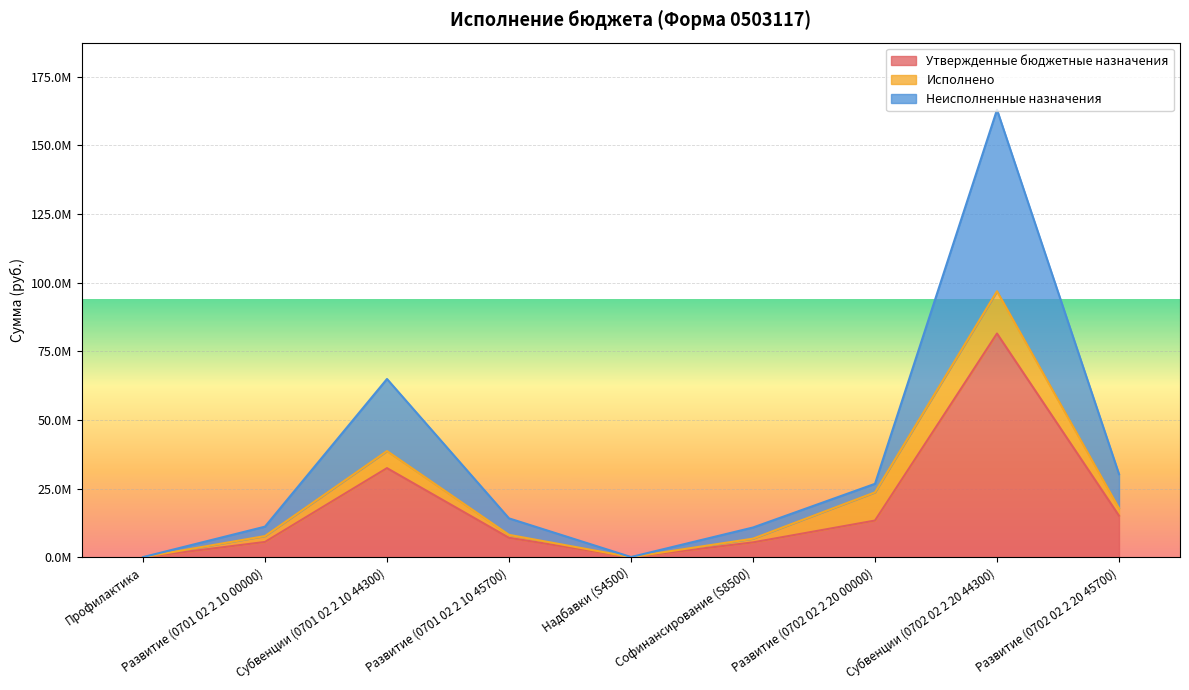

Where is the first local minimum for Утвержденные бюджетные назначения?

Надбавки (S4500)